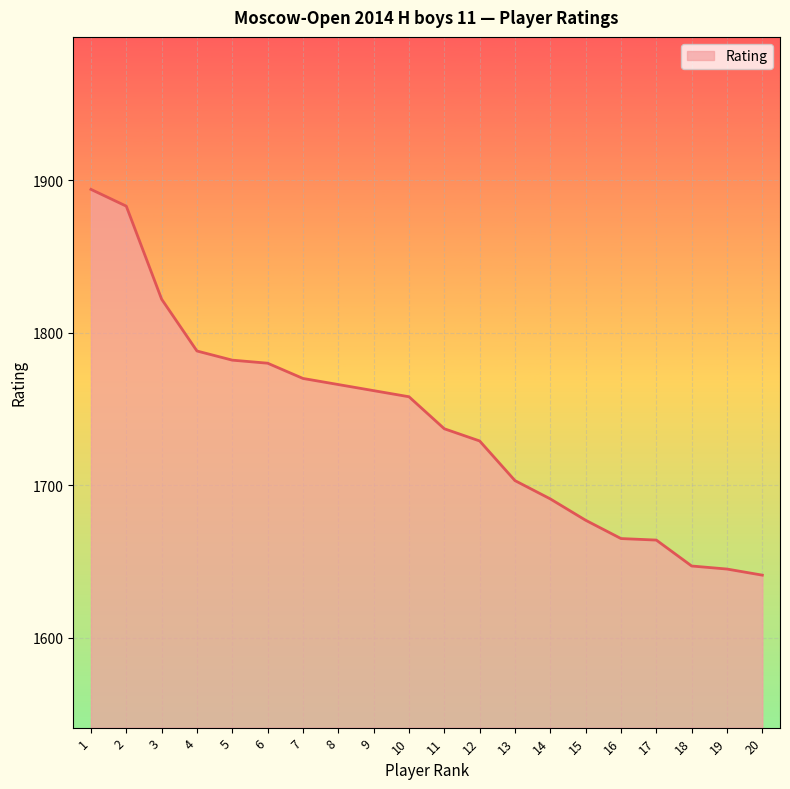

How many lines are shown in the chart?

1